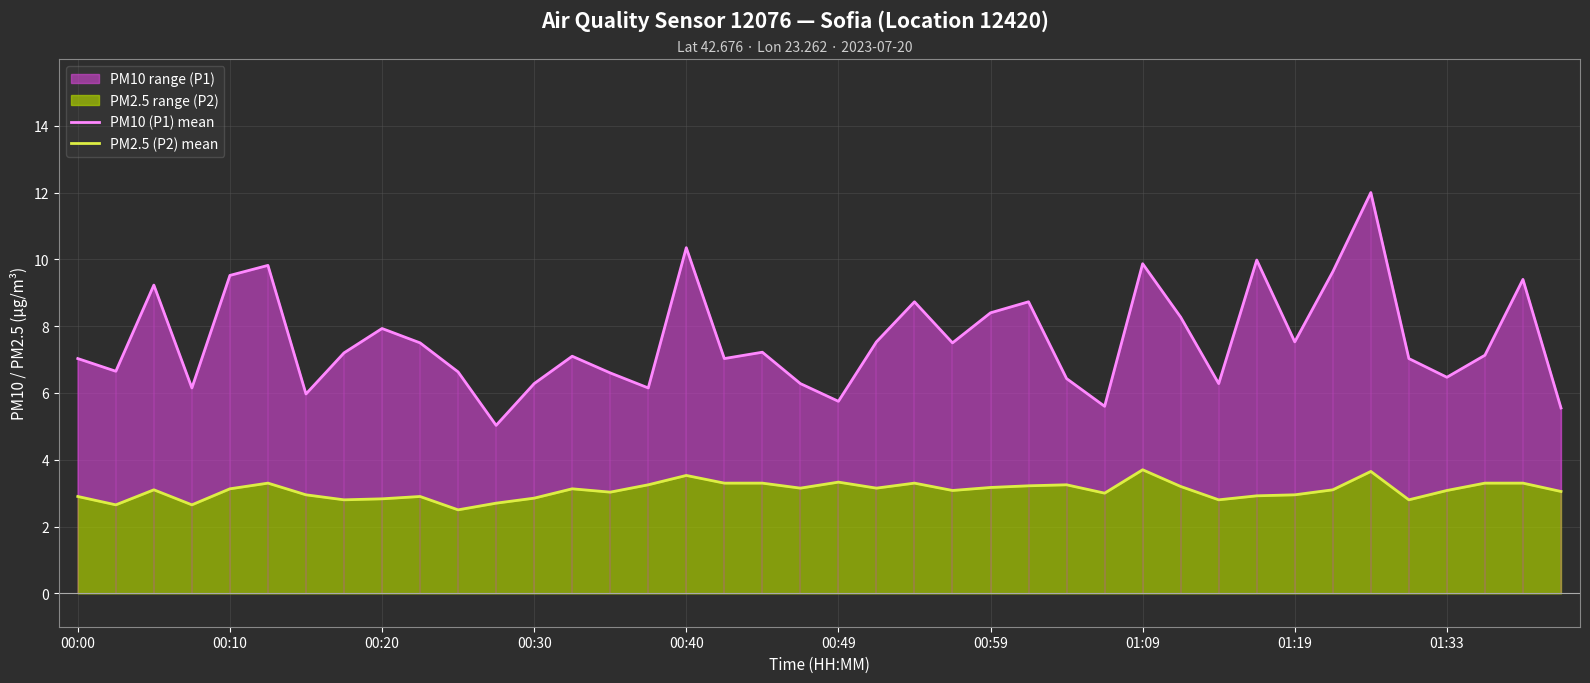

At which category does the chart reach its minimum across all series?

10